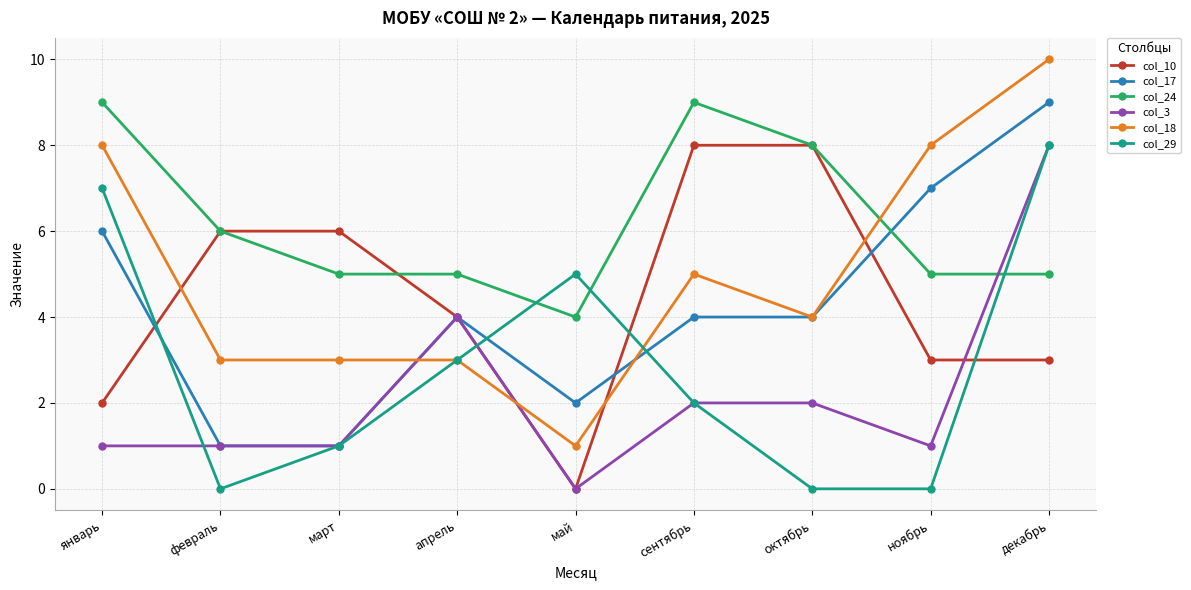

True or false: col_29 has a value of 3 at сентябрь.

False